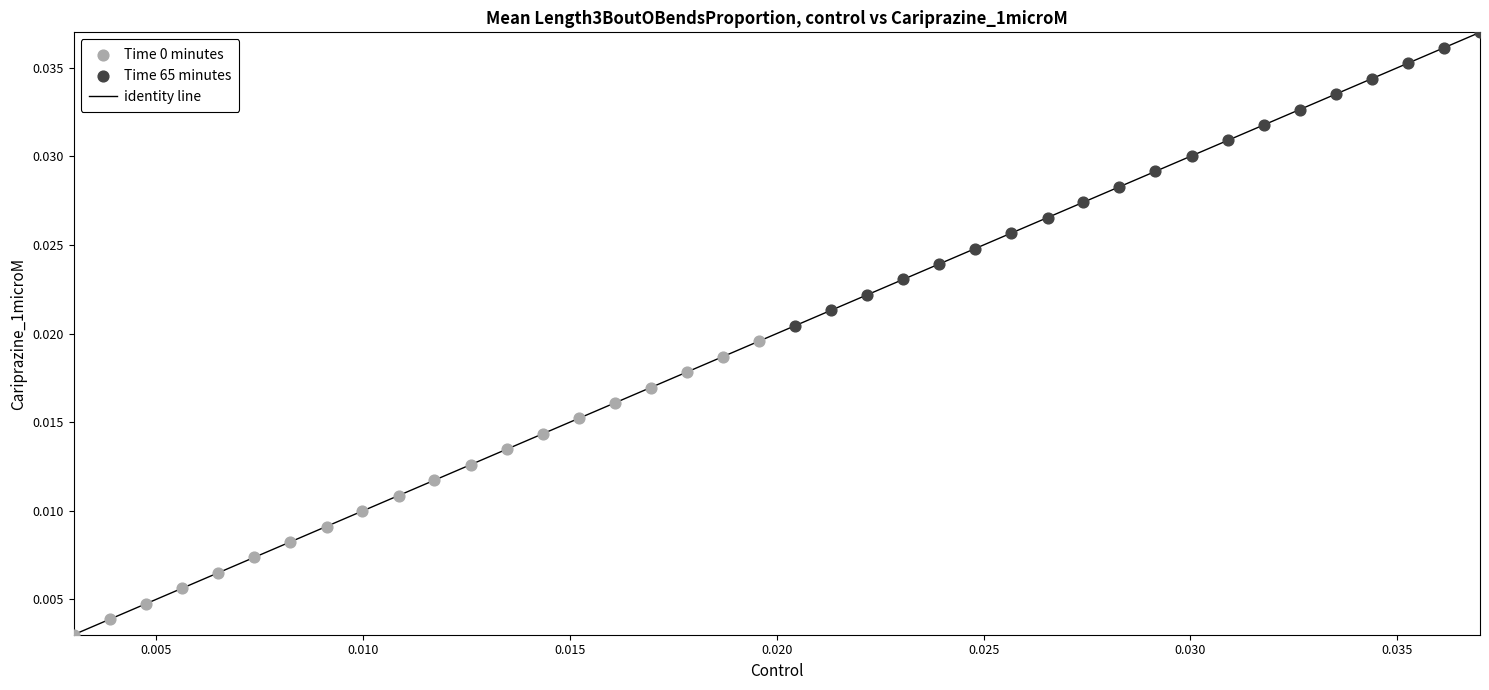

Which series contains the highest Y value?

Time 65 minutes